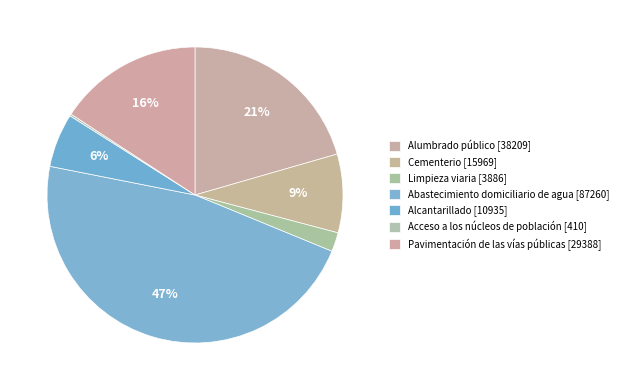

How many slices are in this pie chart?

7